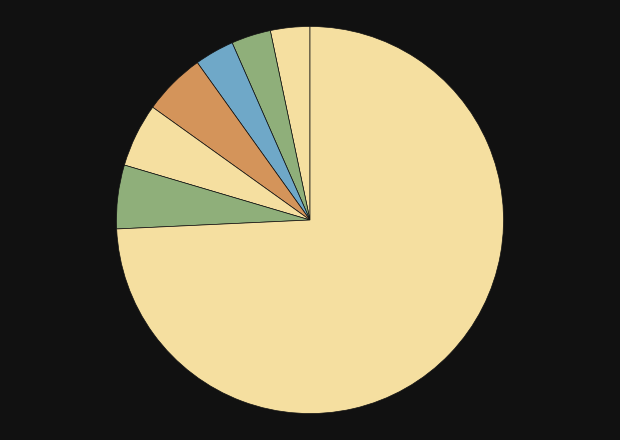

To the nearest percent, what is the difference between the largest and smallest slice percentages?

71%